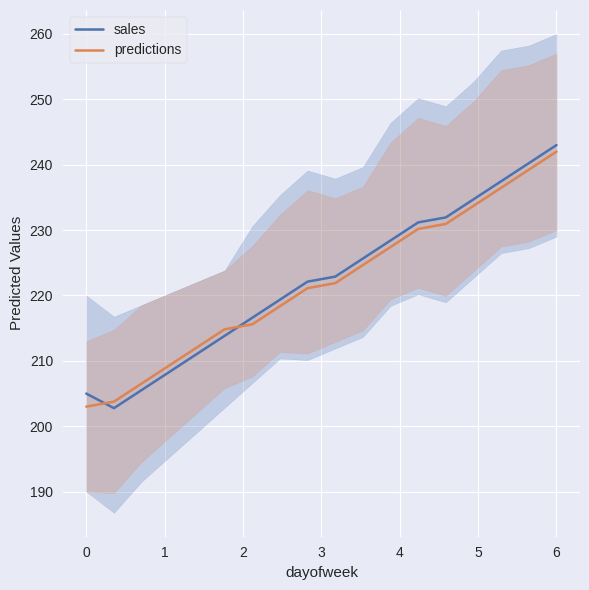

What is the maximum value for predictions?

242.0